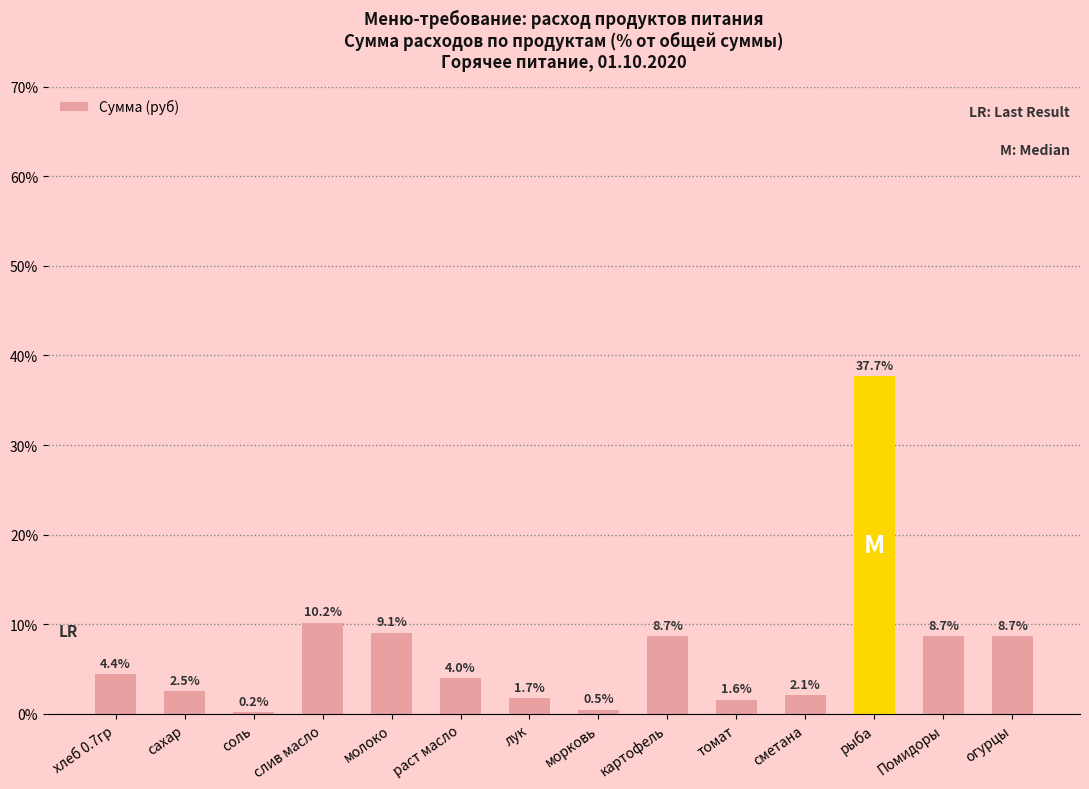

Reading left to right, what are all the values shown in this chart?

4.4	2.5	0.2	10.2	9.1	4.0	1.7	0.5	8.7	1.6	2.1	37.7	8.7	8.7